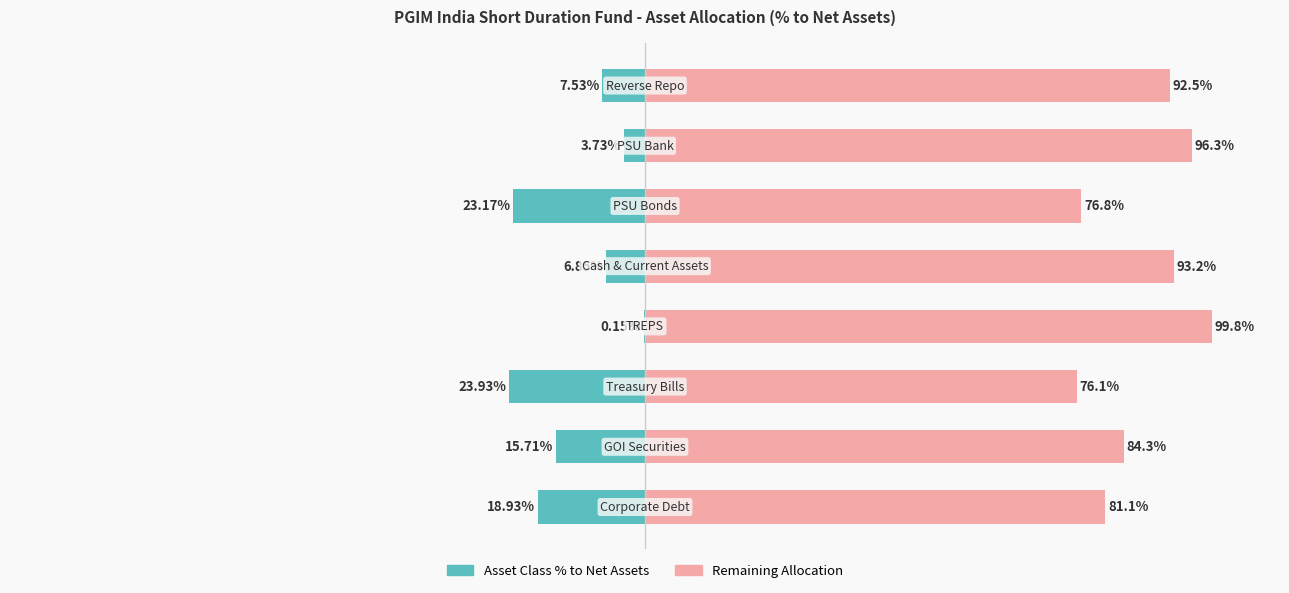

Reading right to left, what are all the values shown in this chart?

% to Net Assets (Asset Class): -7.5	-3.7	-23.2	-6.8	-0.1	-23.9	-15.7	-18.9
Remaining % to Net Assets: 92.5	96.3	76.8	93.2	99.8	76.1	84.3	81.1